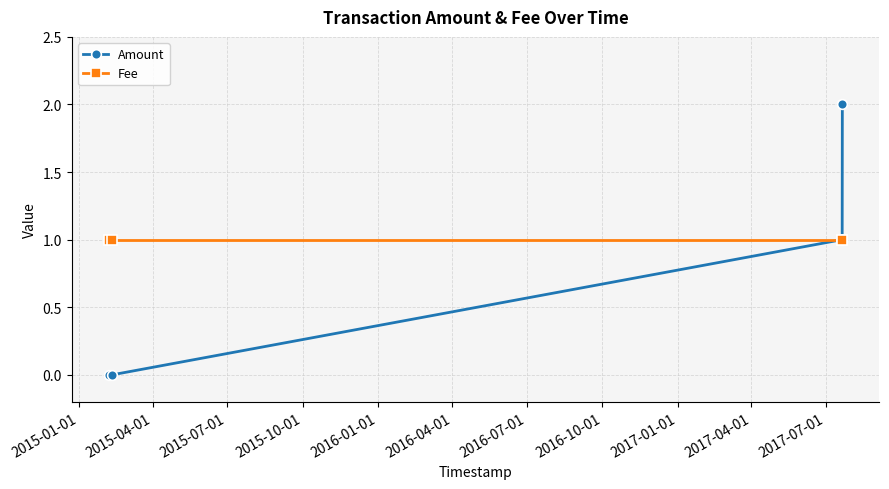

Which series has the largest range (max minus min)?

Amount